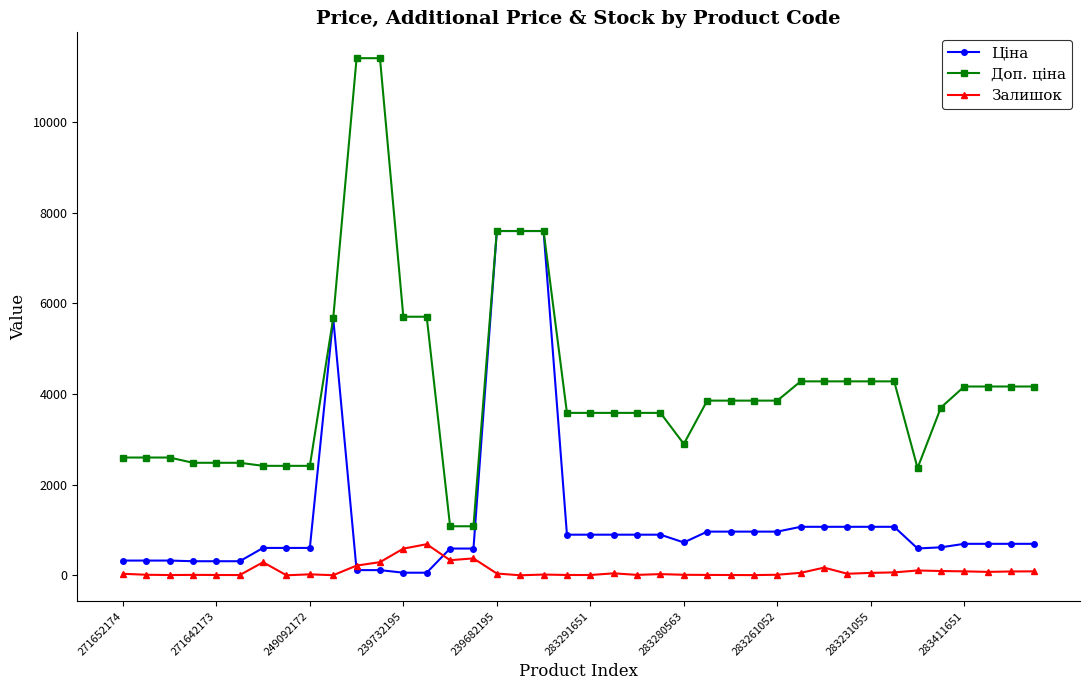

How many lines are shown in the chart?

3